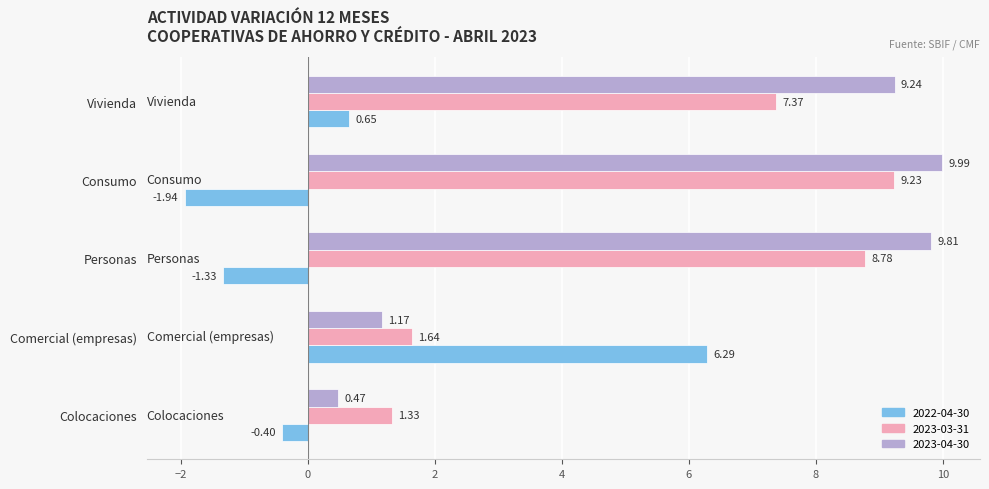

What are all the series names shown in the legend?

2022-04-30, 2023-03-31, 2023-04-30